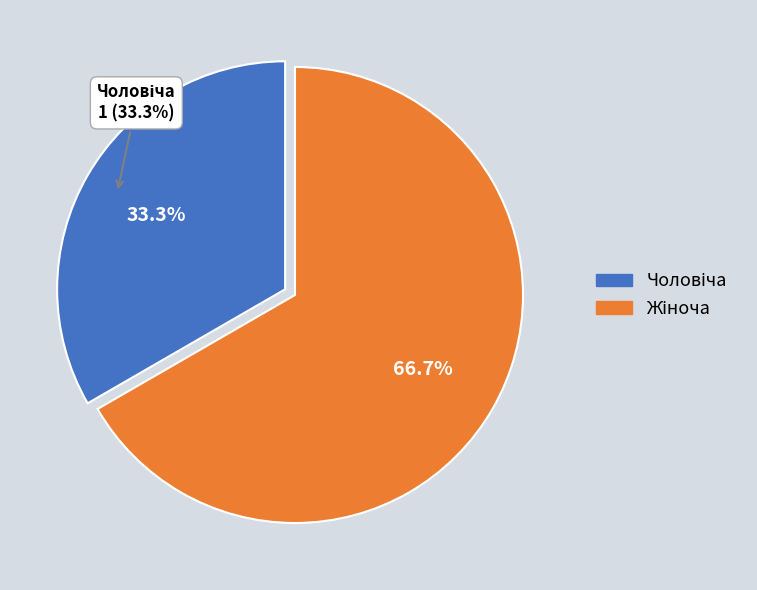

Does Чоловіча account for over 50% of the chart?

No